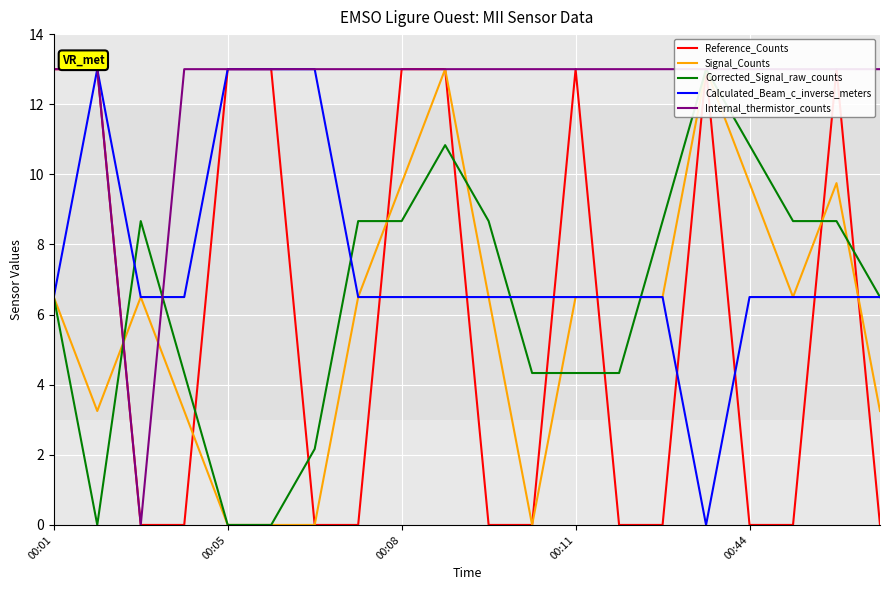

The Calculated_Beam_c_inverse_meters series shows 4.0 at 00:05. True or false?

False